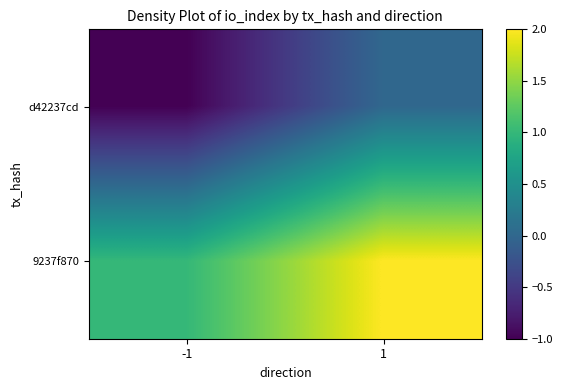

Rank the series by their average value, from highest to lowest.

9237f870, d42237cd